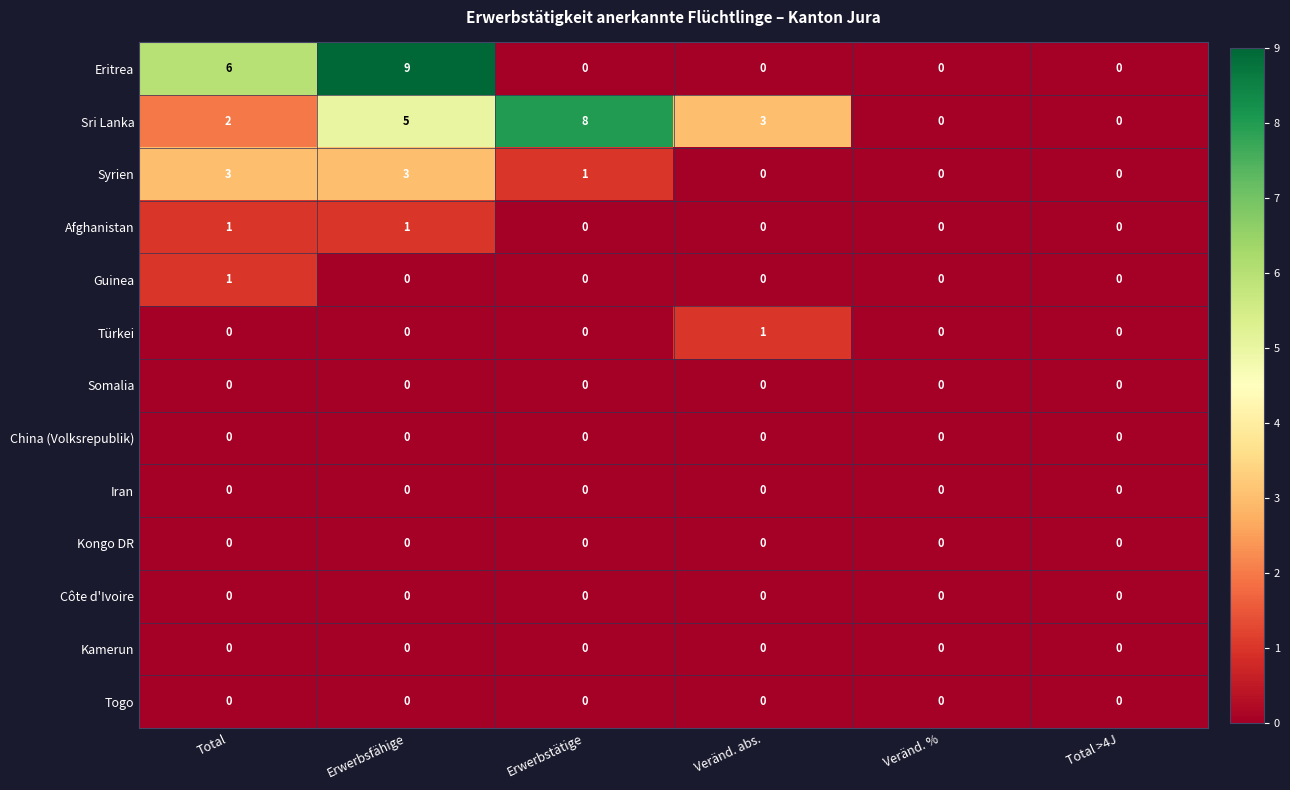

True or false: Eritrea has a value of 0 at Erwerbstätige.

True